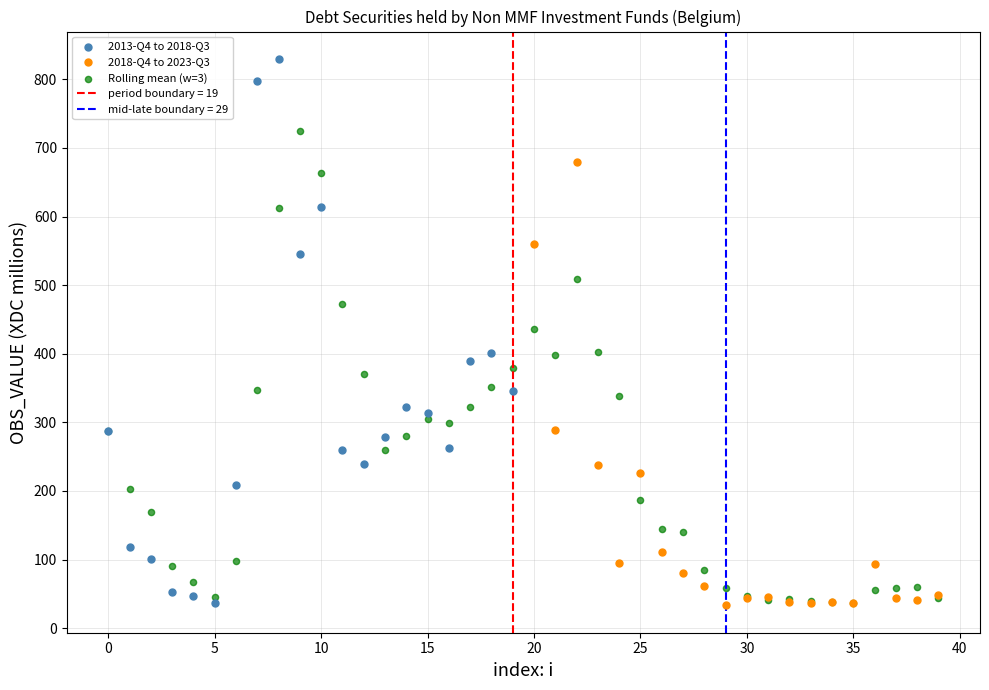

Which series reaches the maximum Y coordinate?

2013-Q4 to 2018-Q3